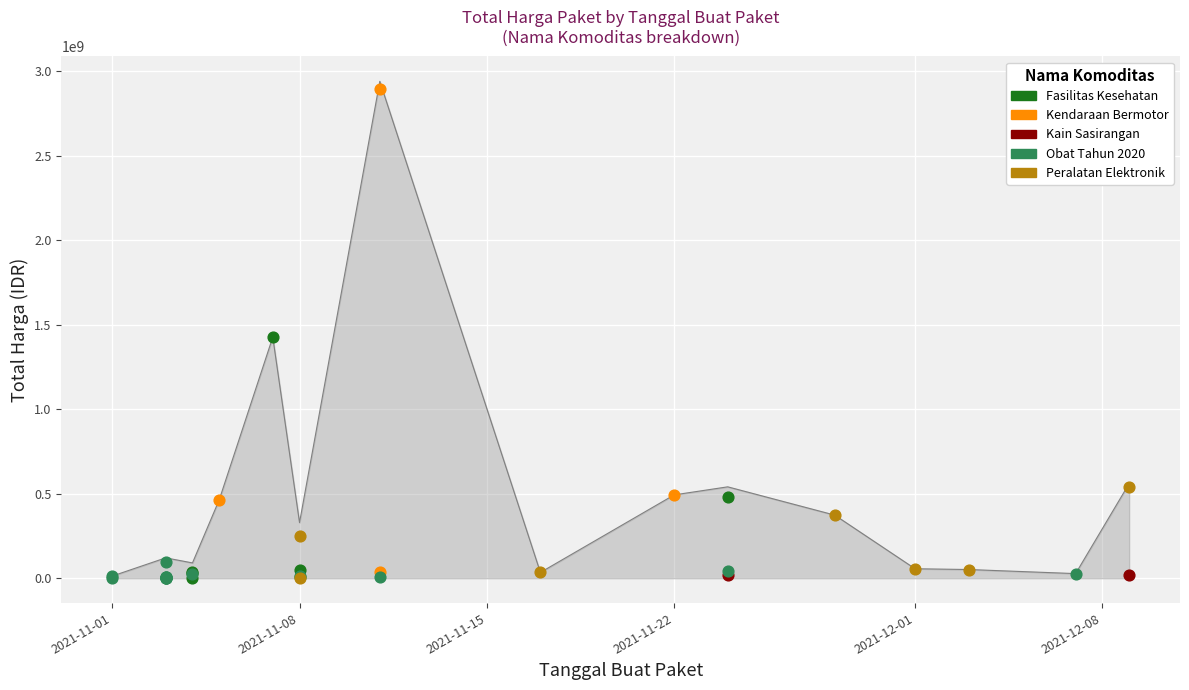

Which has a higher value, 2021-11-11 or 2021-11-24?

2021-11-11